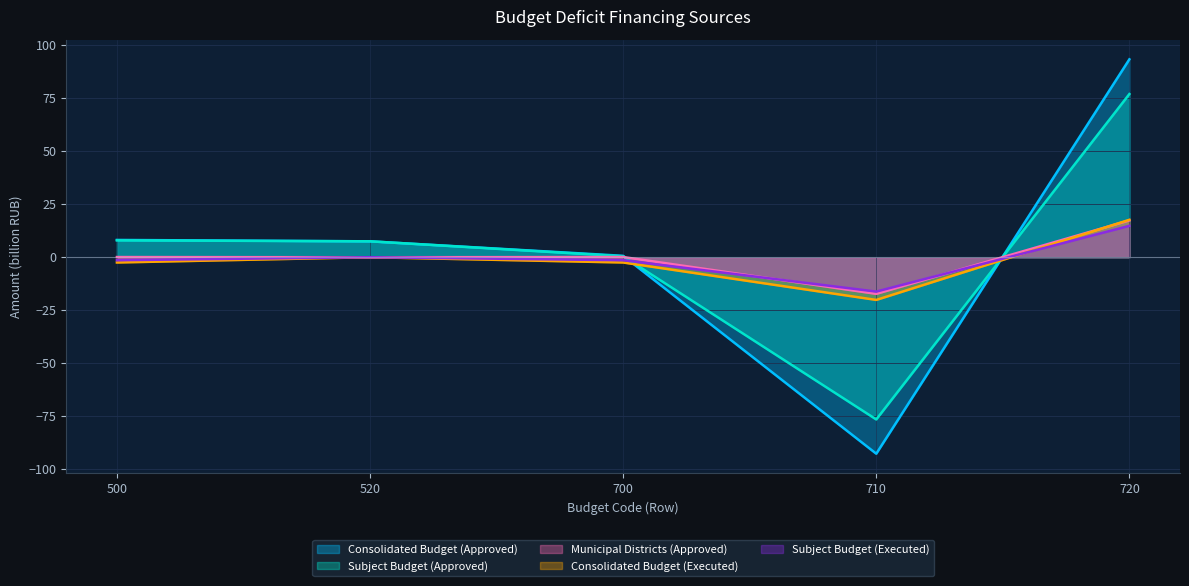

The Consolidated Budget (Executed) series shows 11.7 at 720. True or false?

False